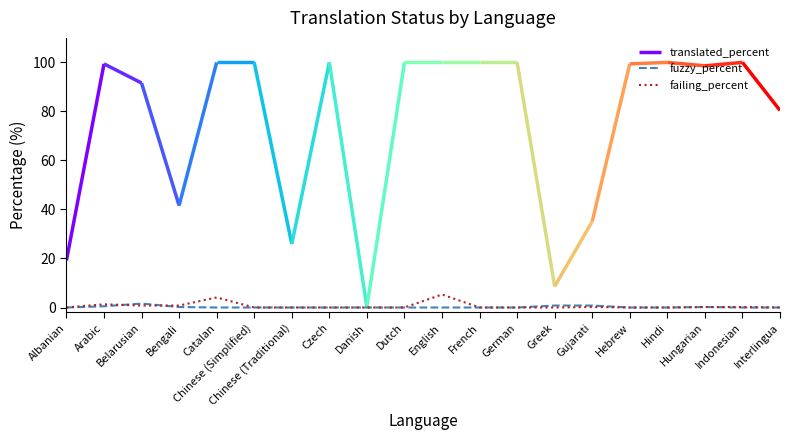

What position from the left is Arabic?

2